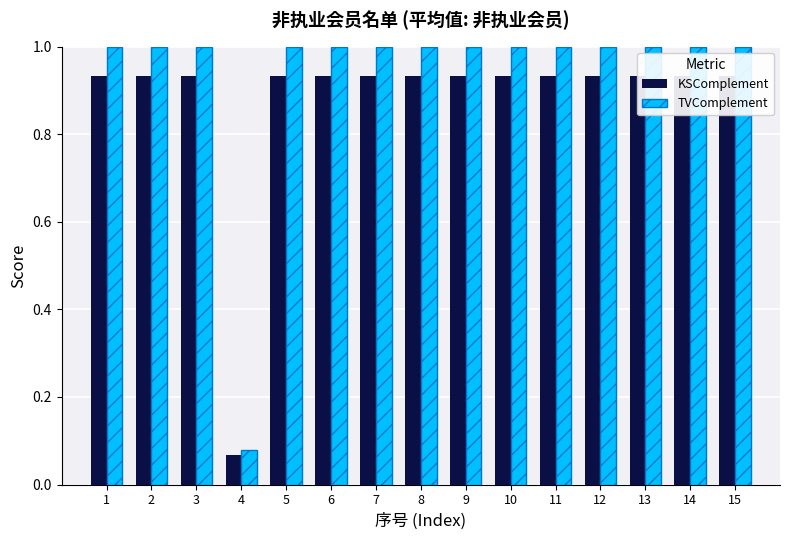

List the series in order of their overall mean, highest first.

TVComplement, KSComplement